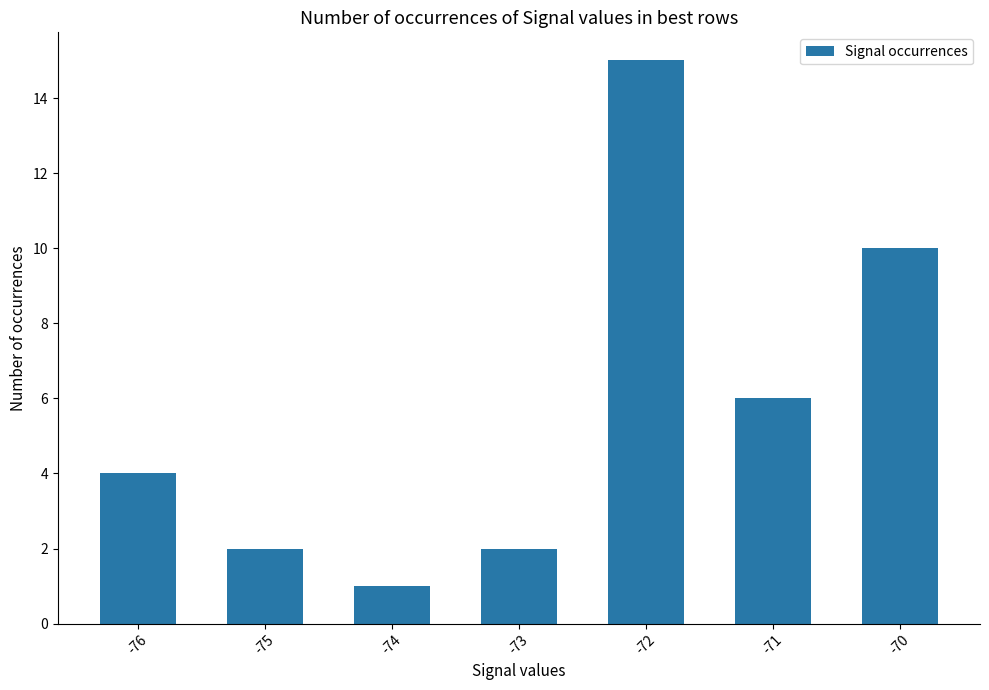

What value does the data have at -74?

1